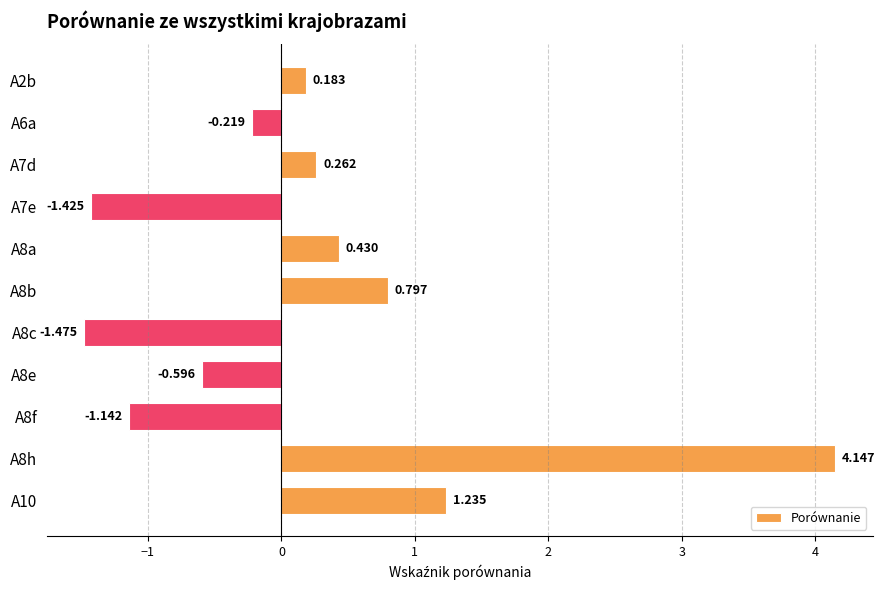

Does the chart contain stacked bars?

No